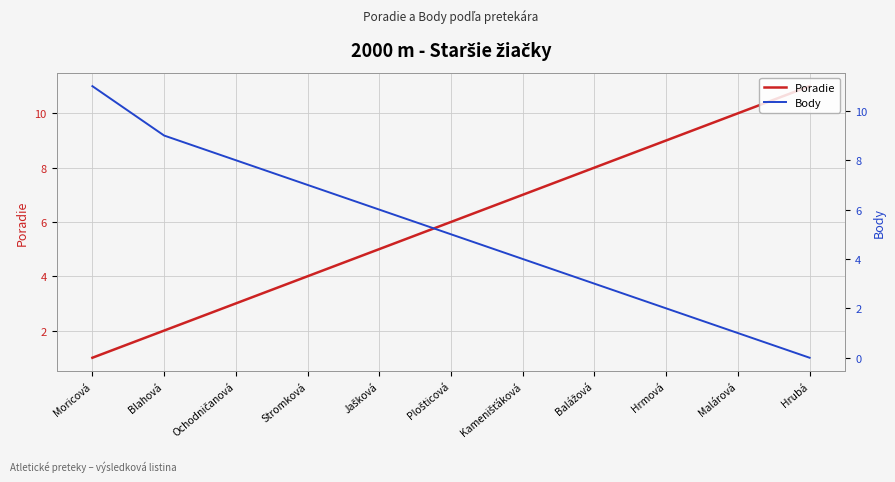

How many values in the Poradie series exceed 6?

5